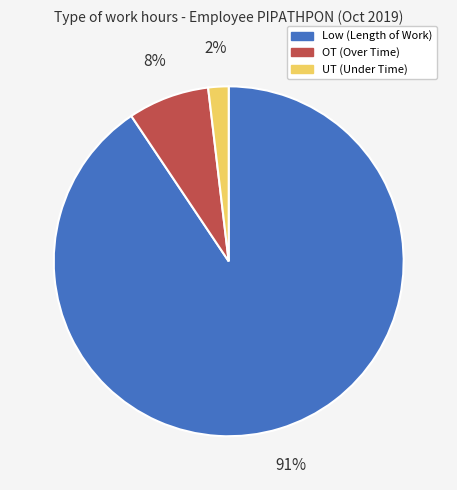

What is the largest slice in the pie chart?

Low (Length of Work)